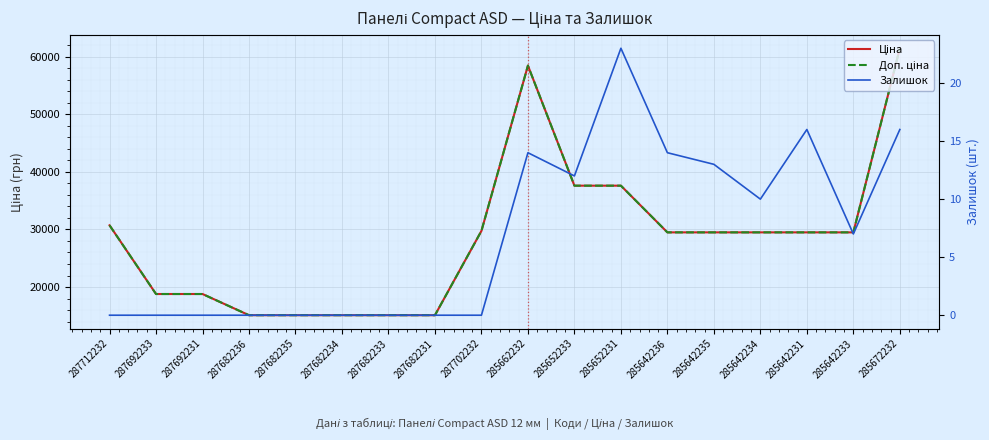

True or false: Залишок has more than 0 interior local peaks.

True